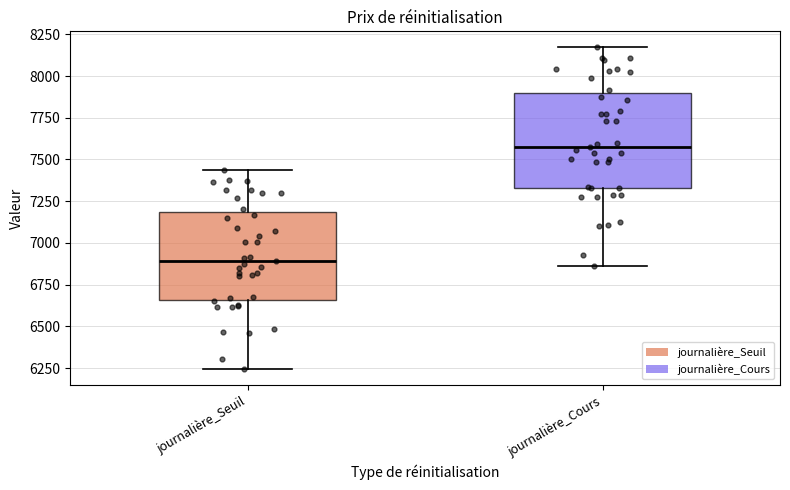

Reading left to right, read every box against the y-axis: the position of its median line, the range the box covers, and the ends of its whiskers. The values are not printed on the chart, so give them approximately, as read against the axis.

journalière_Seuil: median 6900, box 6650 to 7200, whiskers 6250 to 7450
journalière_Cours: median 7550, box 7350 to 7900, whiskers 6850 to 8150